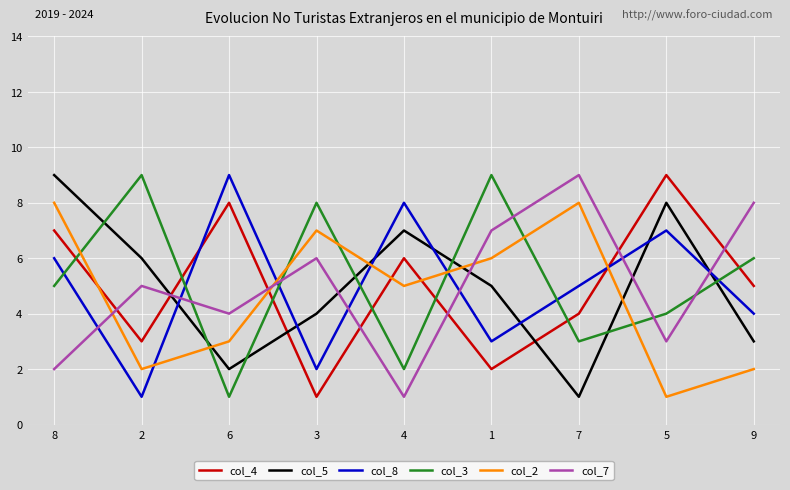

What is the difference between the col_8 values at 8 and 9?

2